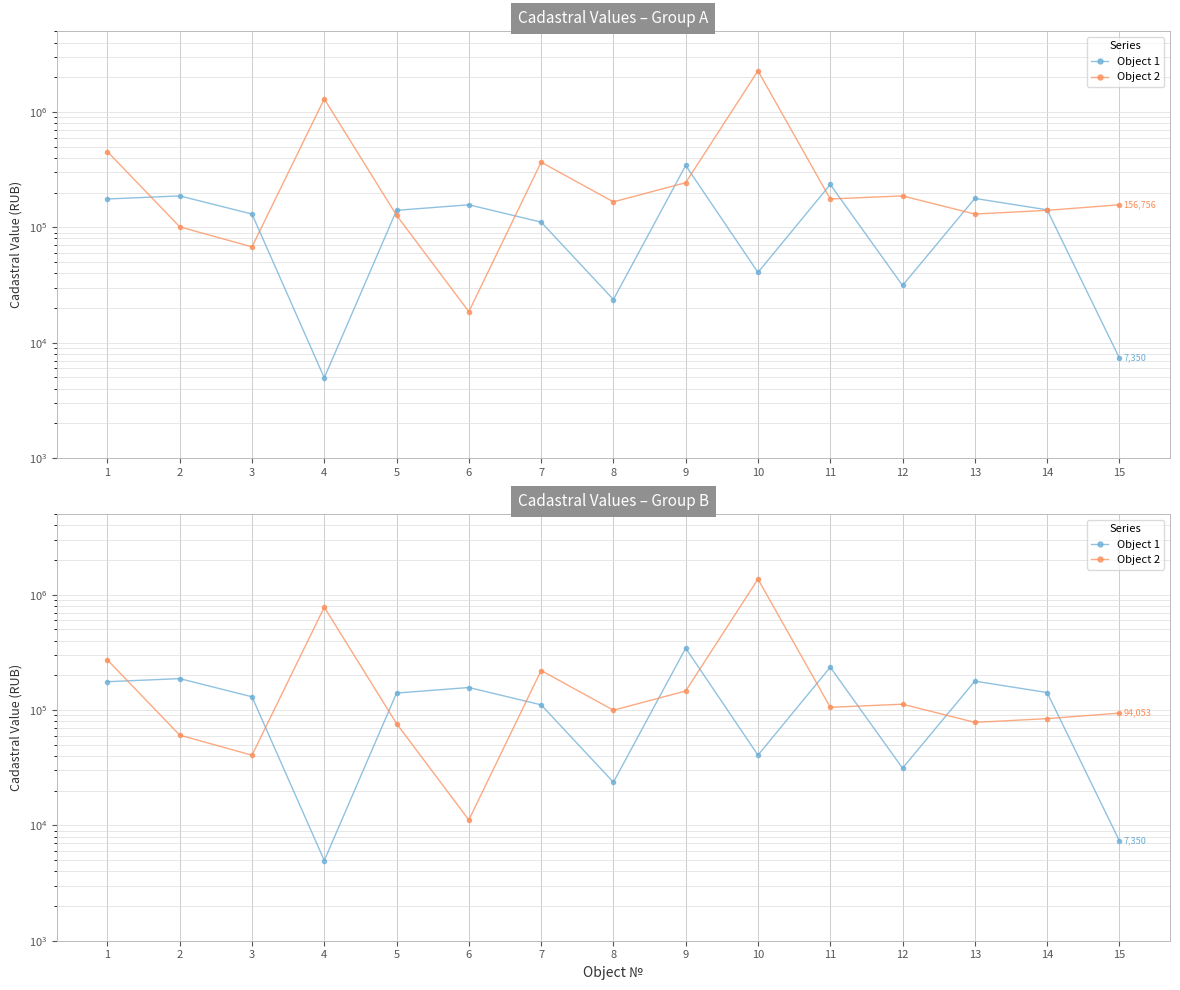

How many lines are shown in the chart?

2